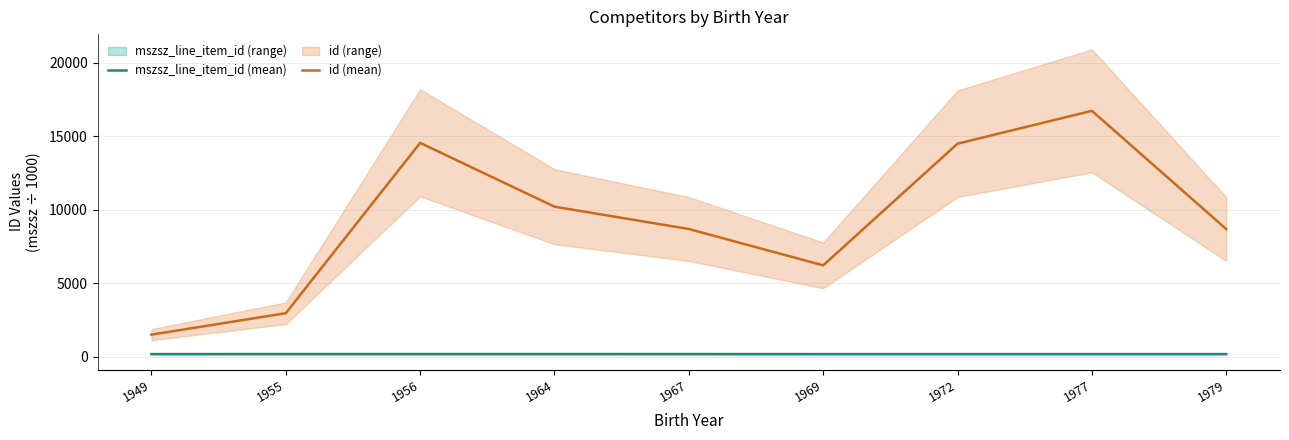

In mszsz_line_item_id (mean), how many points are lower than both neighbors (excluding endpoints)?

1